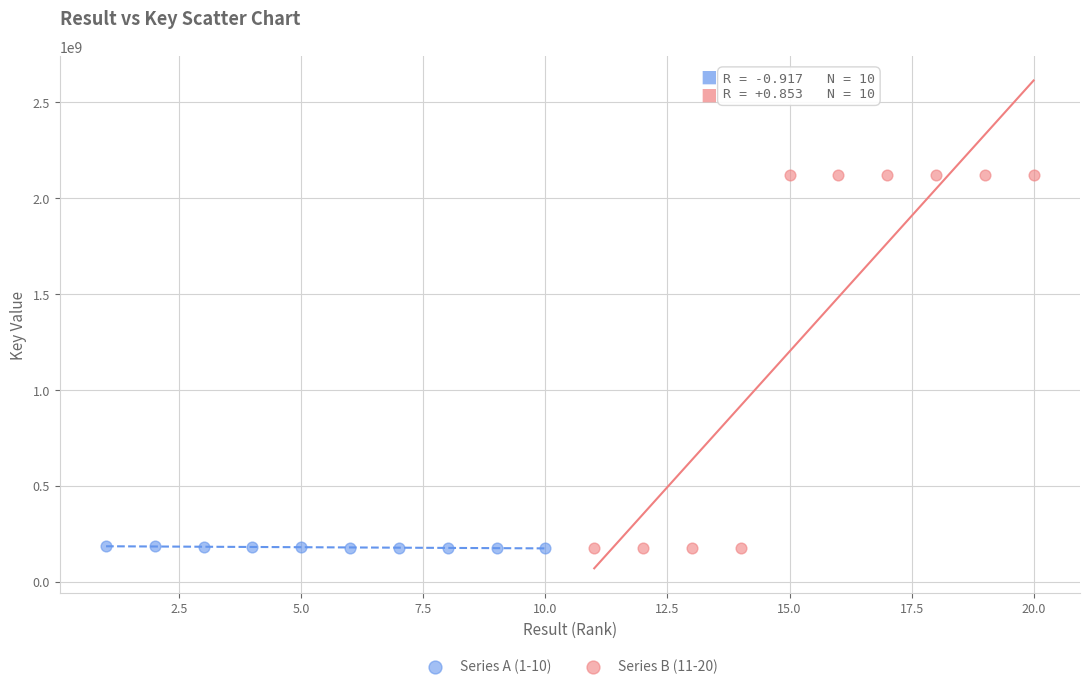

Which series has the widest spread of Y values?

Series B (11-20)